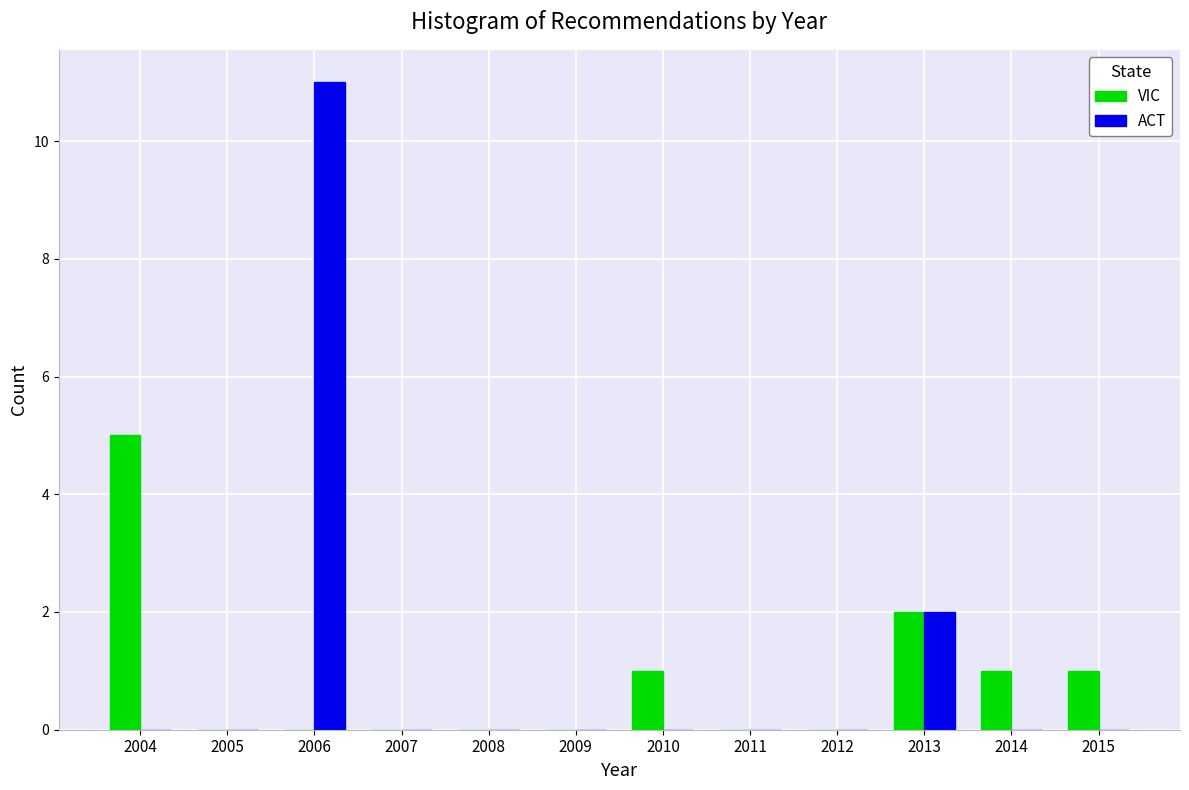

Reading right to left, what are all the values shown in this chart?

VIC: 2015=1	2014=1	2013=2	2012=0	2011=0	2010=1	2009=0	2008=0	2007=0	2006=0	2005=0	2004=5
ACT: 2015=0	2014=0	2013=2	2012=0	2011=0	2010=0	2009=0	2008=0	2007=0	2006=11	2005=0	2004=0